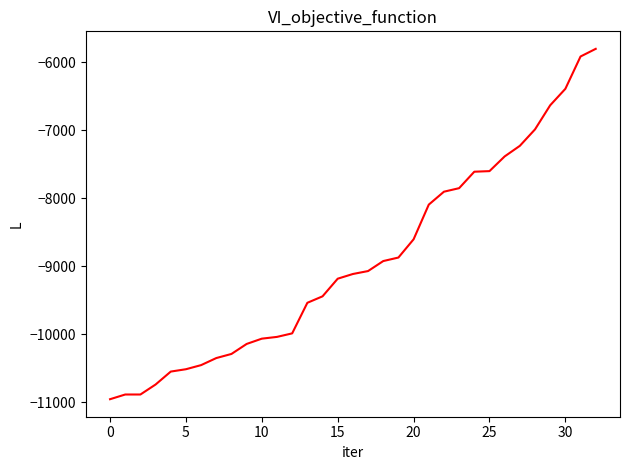

What is the difference between the maximum and minimum values?

5156.7